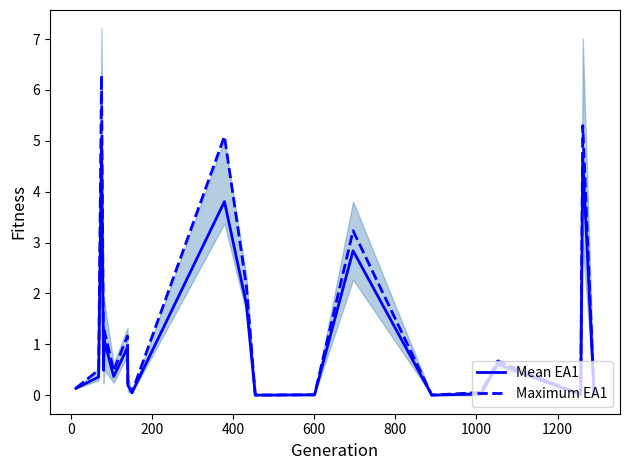

How many interior local valleys does the Mean EA1 series have?

6